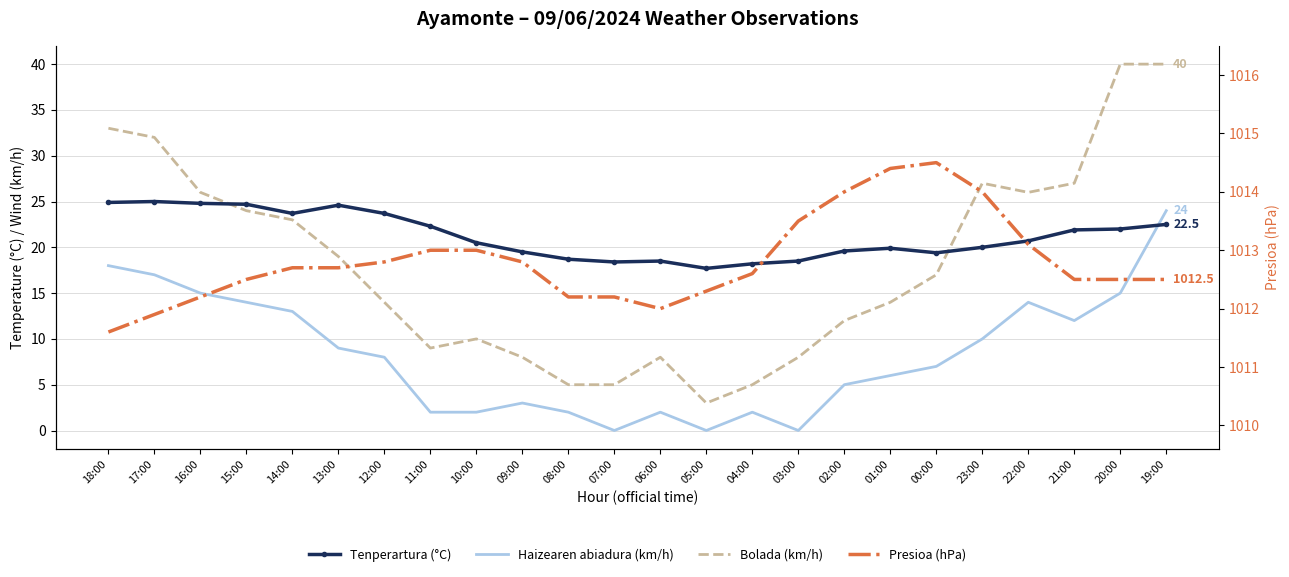

What is the sum of the Tenperartura (°C) values at 22:00 and 06:00?

39.2